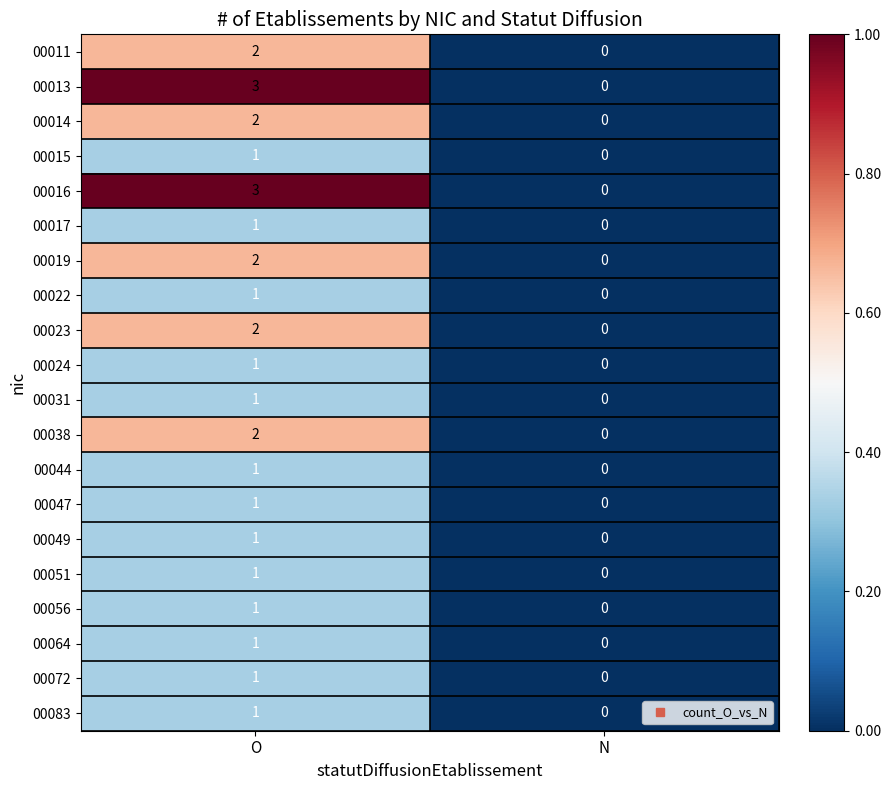

What is the sum of the 00013 values at N and O?

3